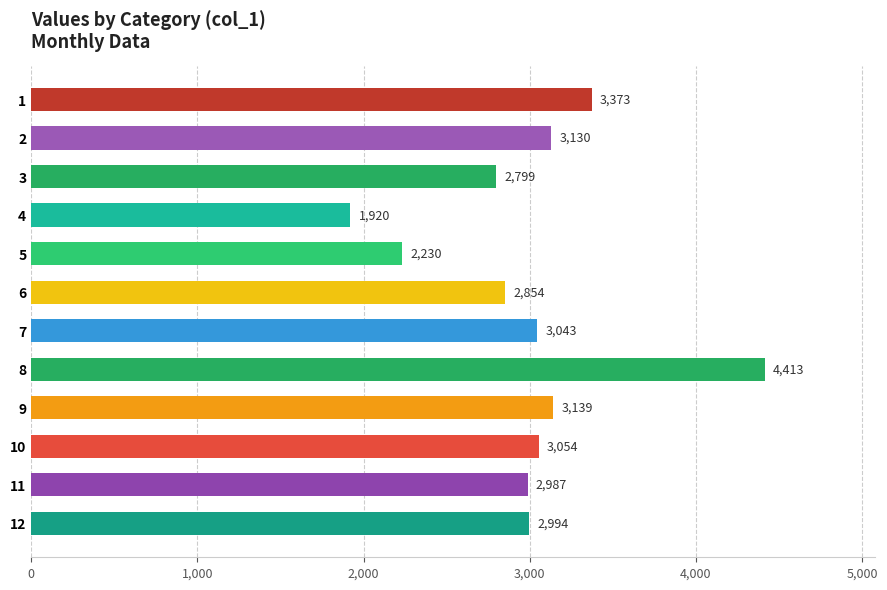

What is the value of the 1st bar from the top?

3373